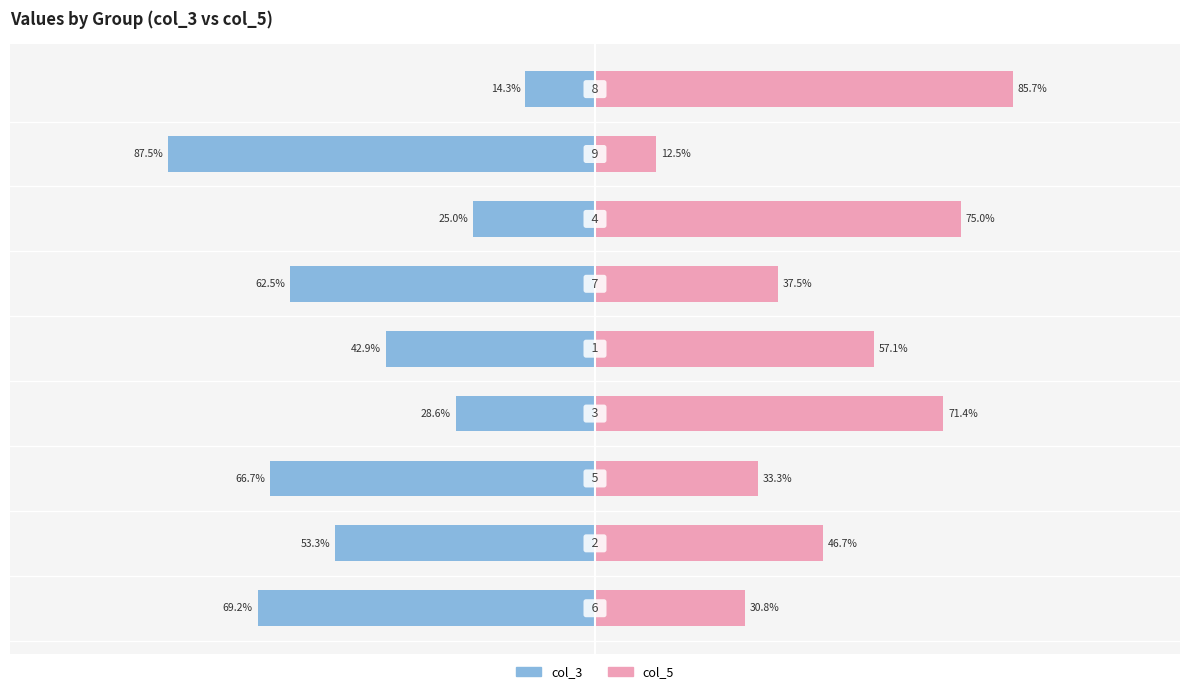

The value of col_3 at −150 is -100.8. True or false?

False